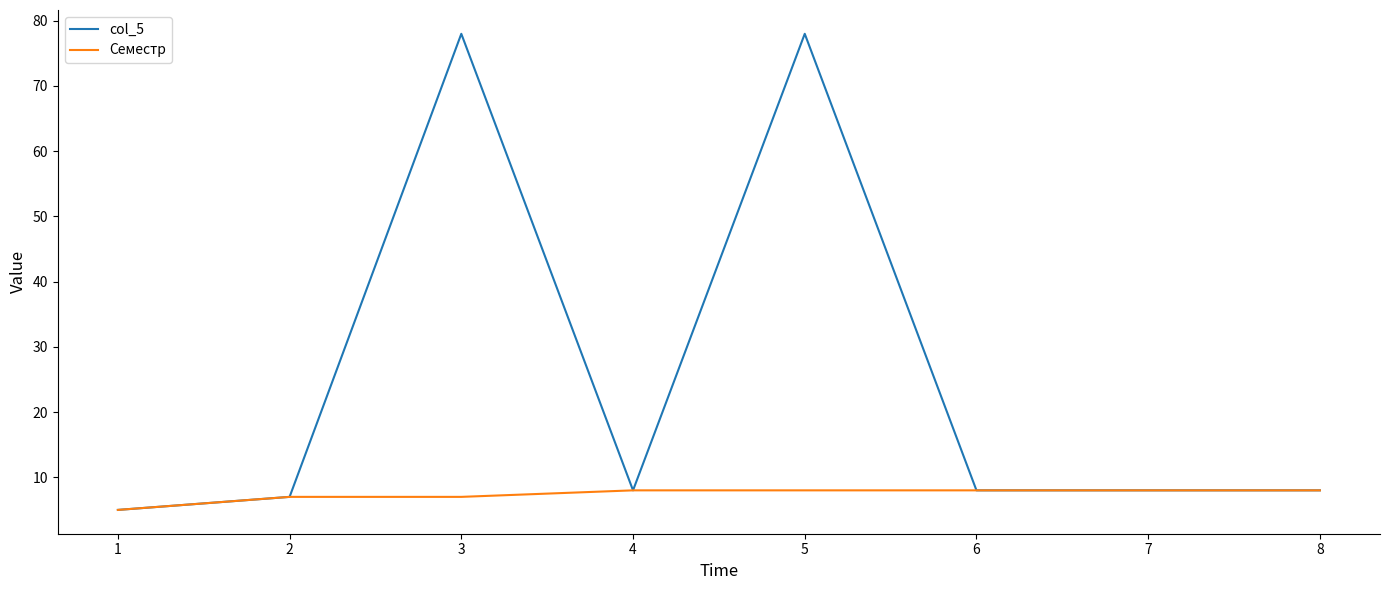

Is this an area chart (filled region under the line)?

No